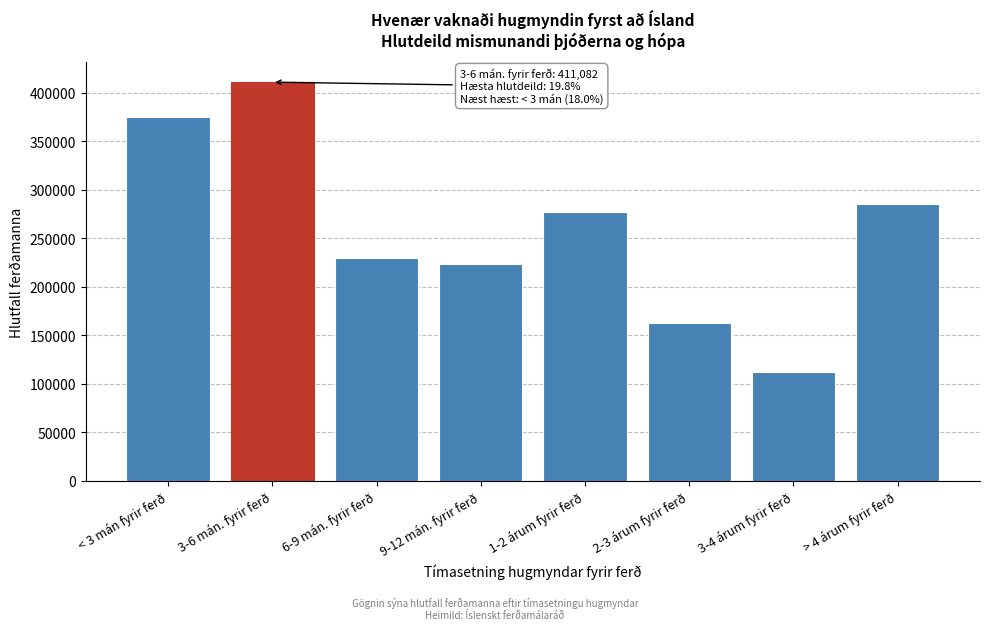

Reading left to right, transcribe all the data shown in this chart.

< 3 mán fyrir ferð=374647.4	3-6 mán. fyrir ferð=411082.1	6-9 mán. fyrir ferð=229878.9	9-12 mán. fyrir ferð=223585.1	1-2 árum fyrir ferð=277141.6	2-3 árum fyrir ferð=163119.3	3-4 árum fyrir ferð=111801.9	> 4 árum fyrir ferð=285627.1